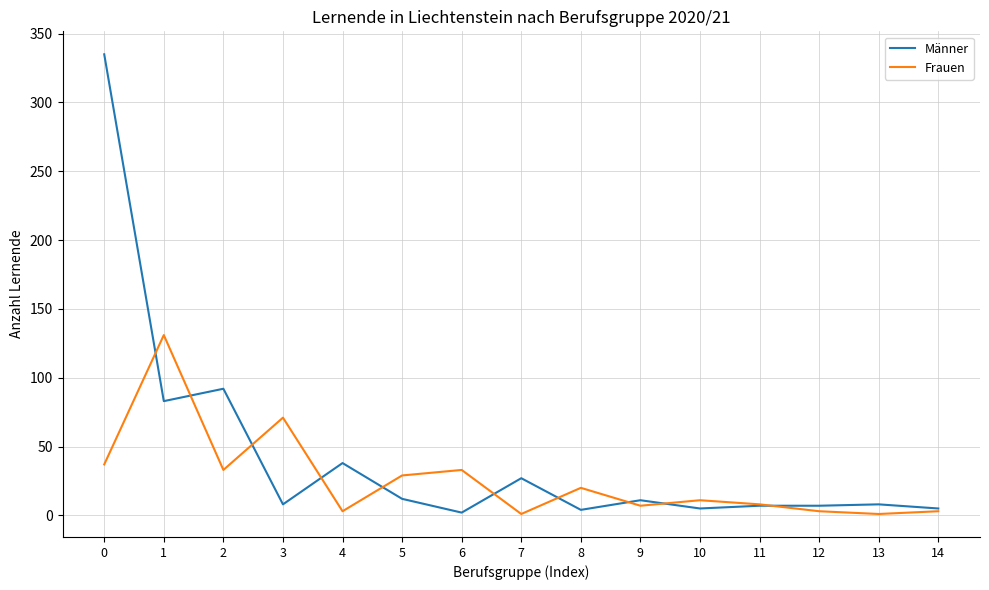

Rank the series by their average value, from highest to lowest.

Männer, Frauen